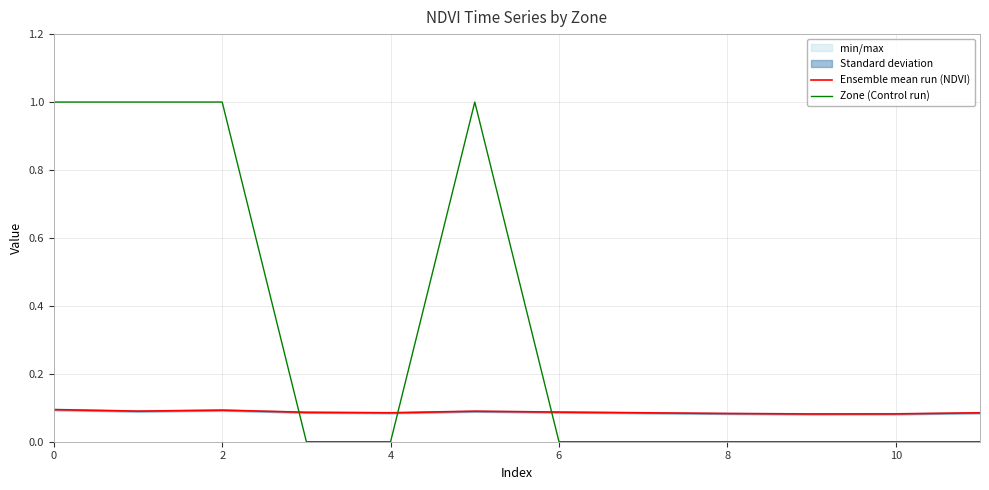

The value of Ensemble mean run (NDVI) at 2 is 0.1. True or false?

True